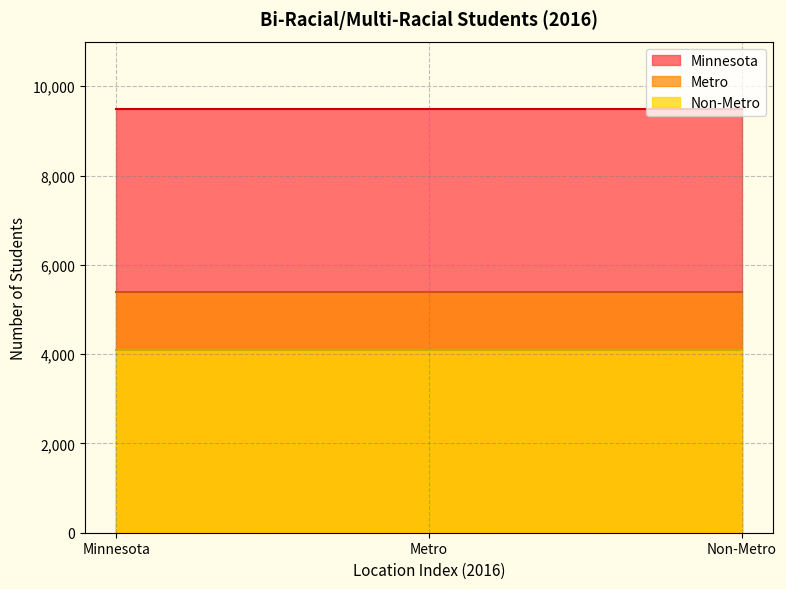

Rank the series by their maximum value, from lowest to highest.

Non-Metro, Metro, Minnesota